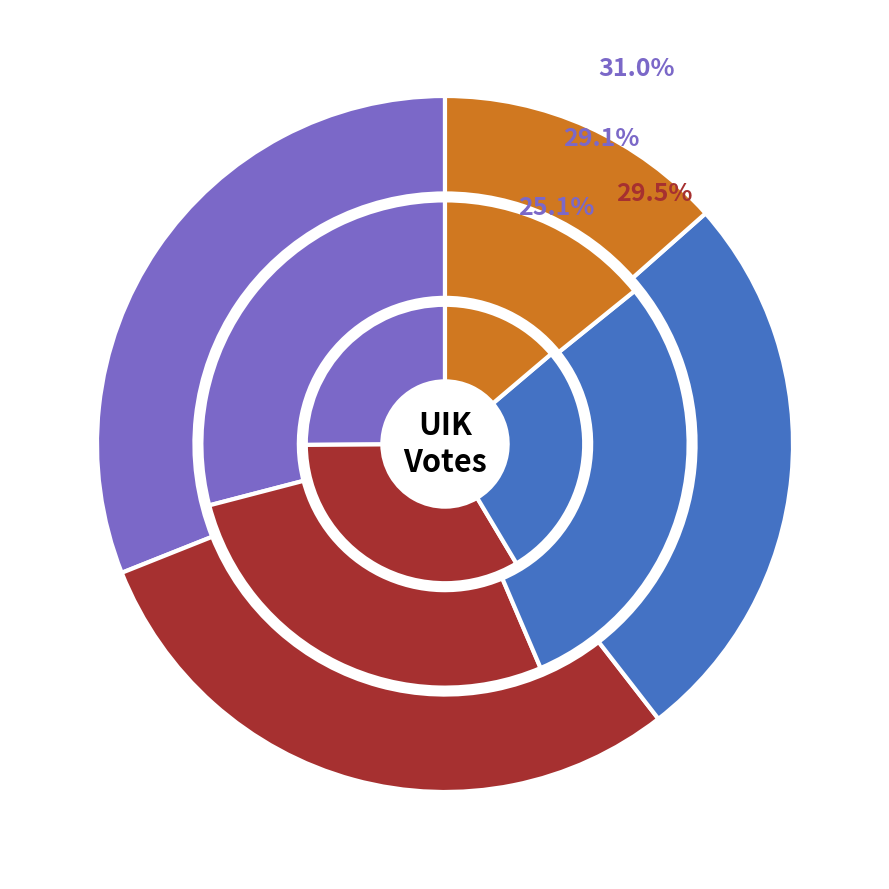

The 2846 slice represents 38% of the pie. True or false?

False